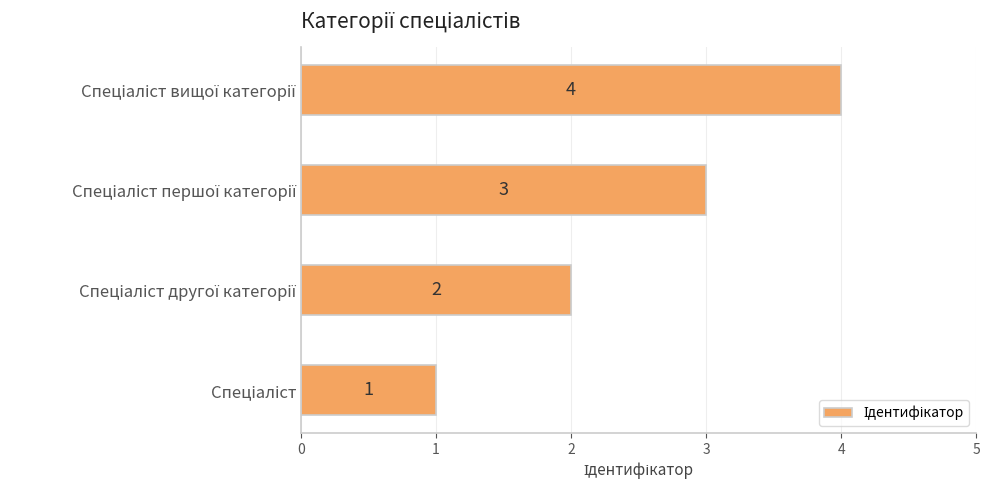

What is the maximum value shown in the chart?

4